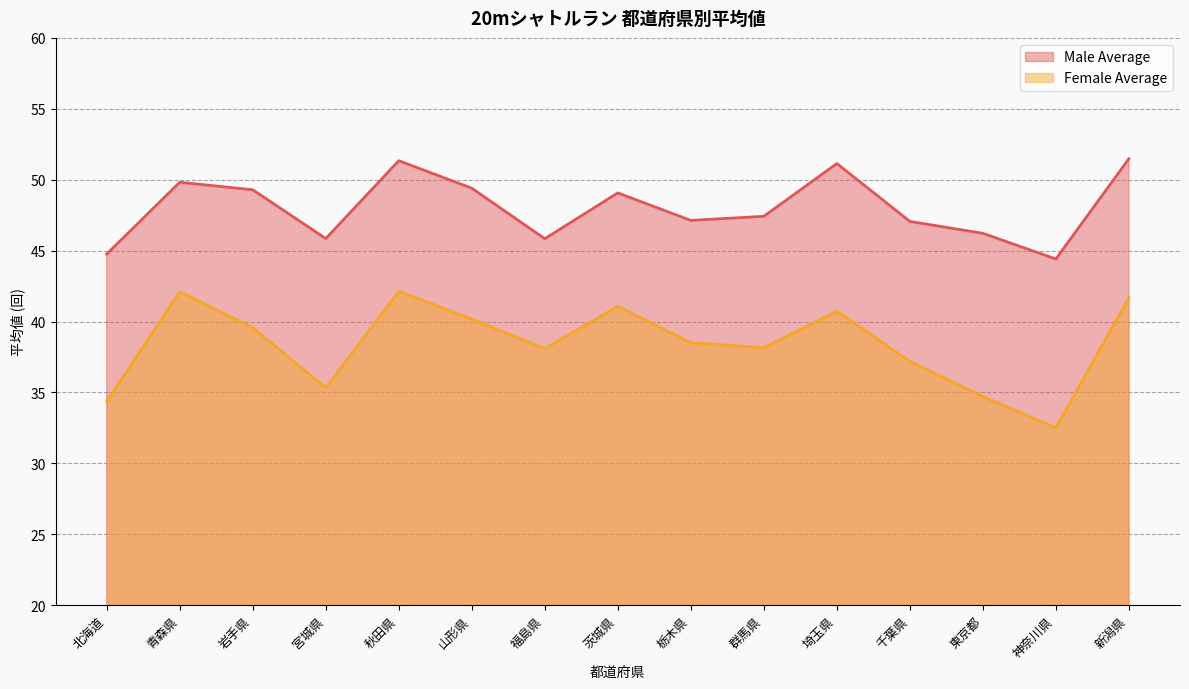

Rank the series at 宮城県 from lowest to highest value.

Female Average, Male Average